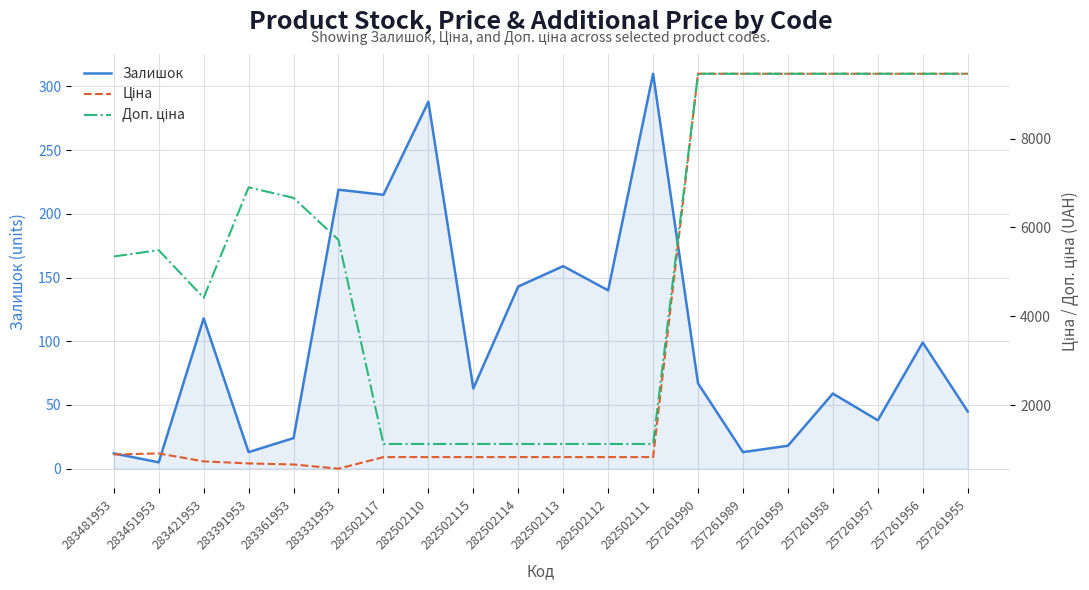

How many data points does each series have?

20